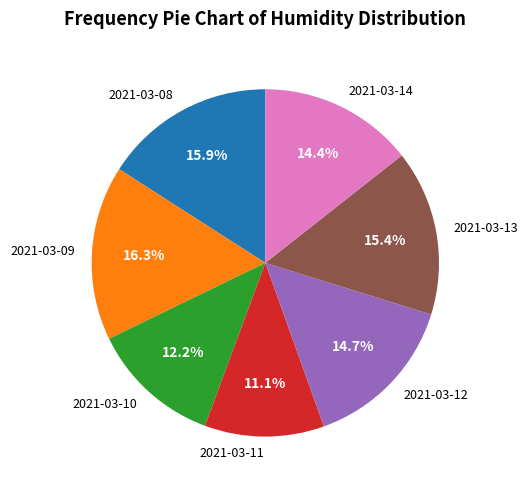

Do 2021-03-14 and 2021-03-10 together represent more than half of the pie?

No